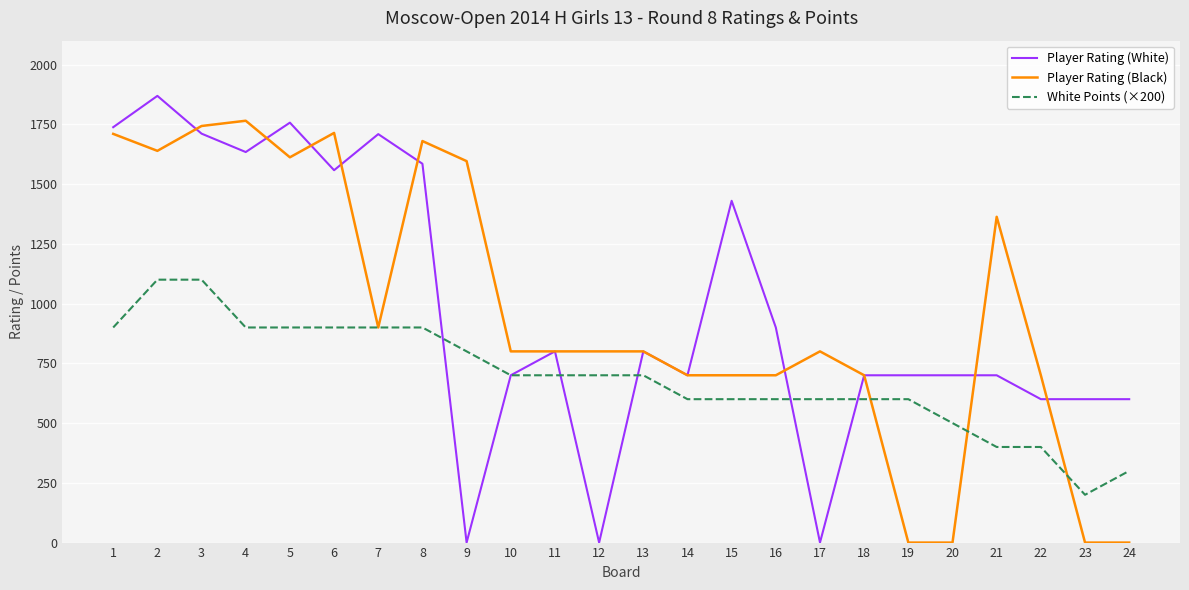

Which series ends up on top after the final intersection of Player Rating (Black) and Player Rating (White)?

Player Rating (White)